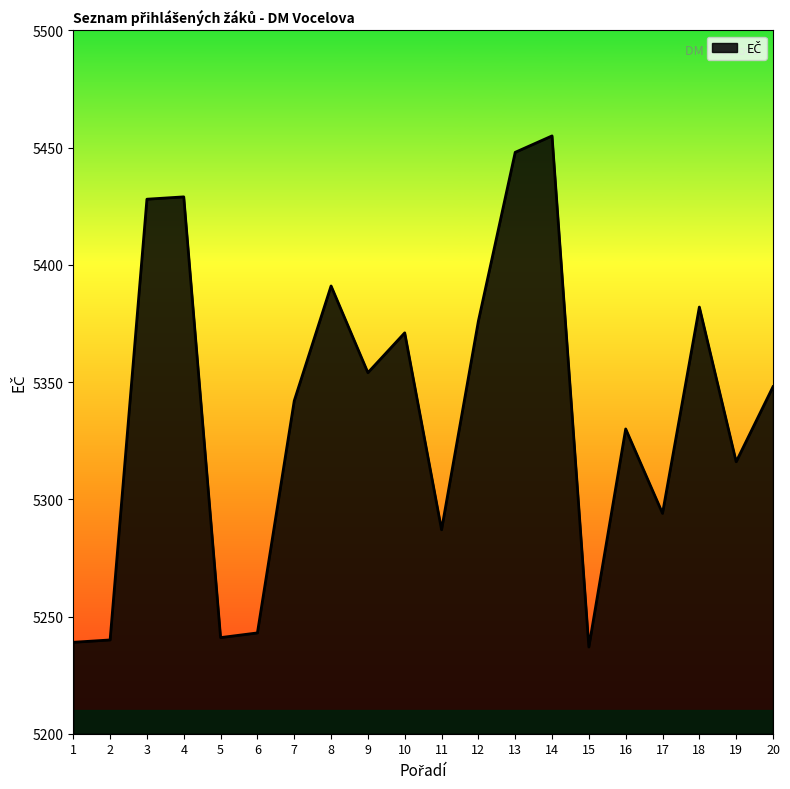

What is the smallest value displayed?

5237